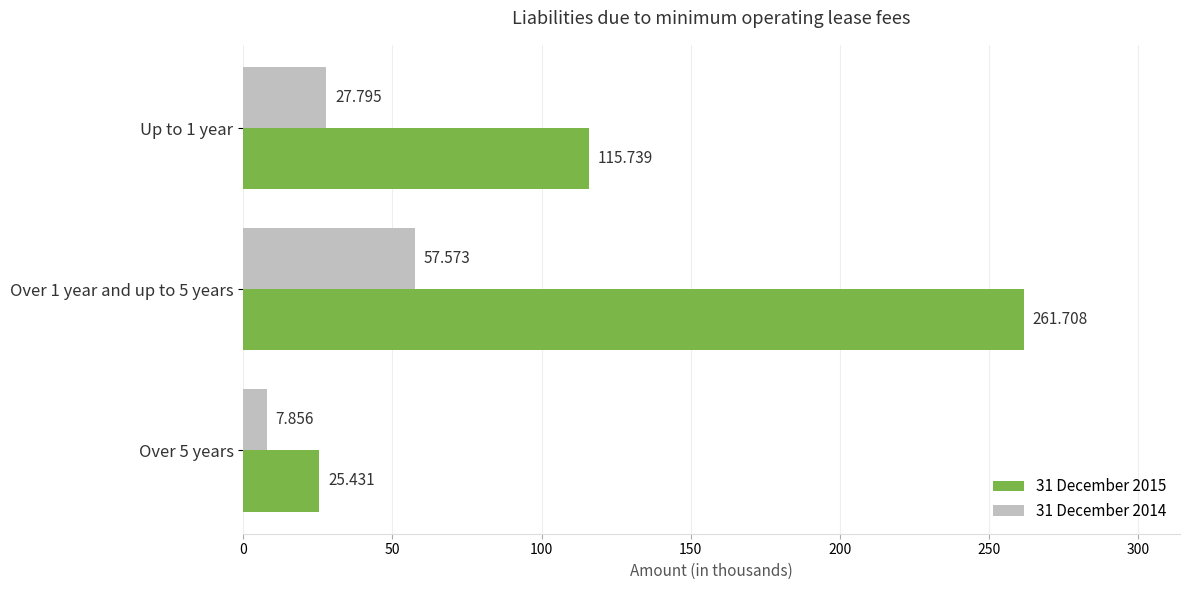

Is the value of 31 December 2014 at Over 1 year and up to 5 years greater than the value of 31 December 2015 at Over 1 year and up to 5 years?

No